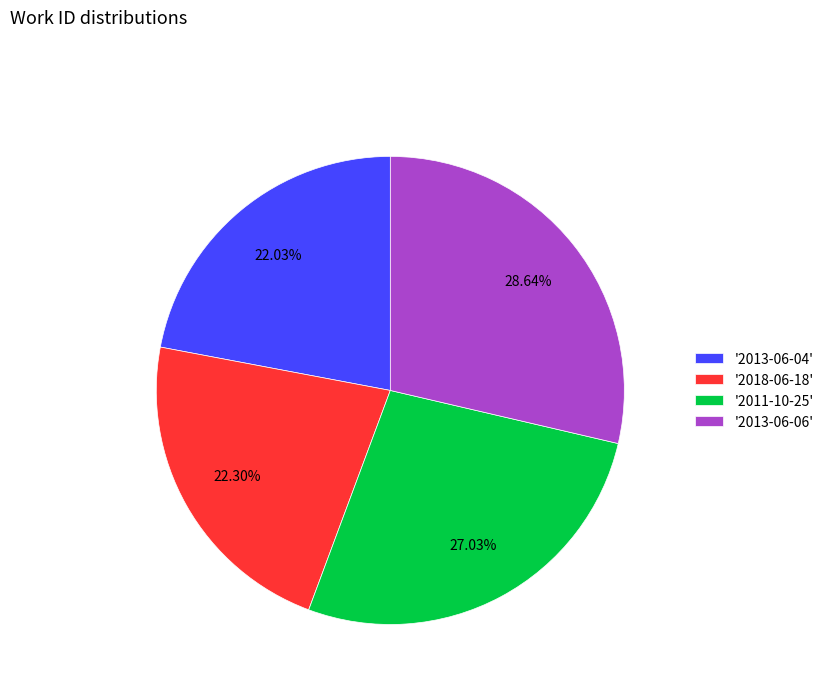

Combined, do '2011-10-25' and '2018-06-18' account for over 50%?

No